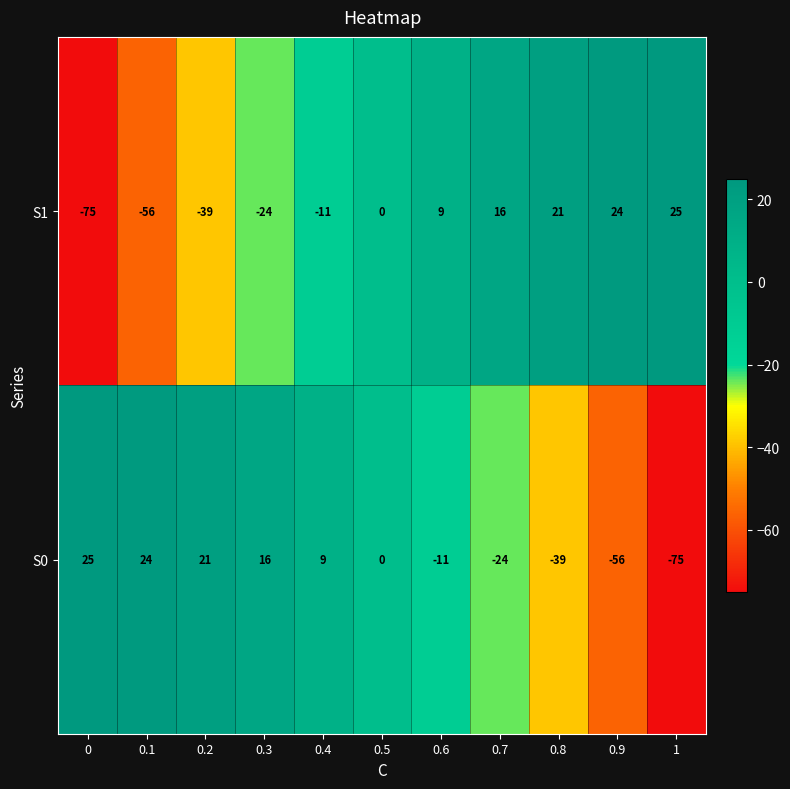

What is the difference between the maximum and minimum values in the S0 series?

100